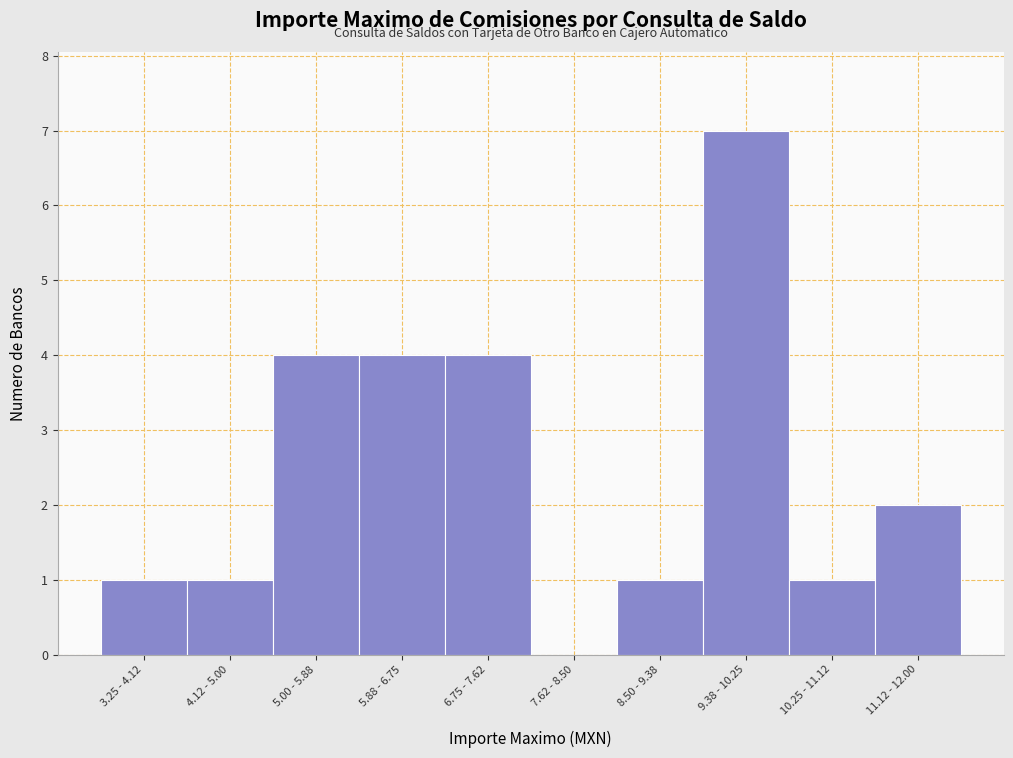

Reading left to right, list all the values displayed in this chart.

3.25 - 4.12=1	4.12 - 5.00=1	5.00 - 5.88=4	5.88 - 6.75=4	6.75 - 7.62=4	7.62 - 8.50=0	8.50 - 9.38=1	9.38 - 10.25=7	10.25 - 11.12=1	11.12 - 12.00=2